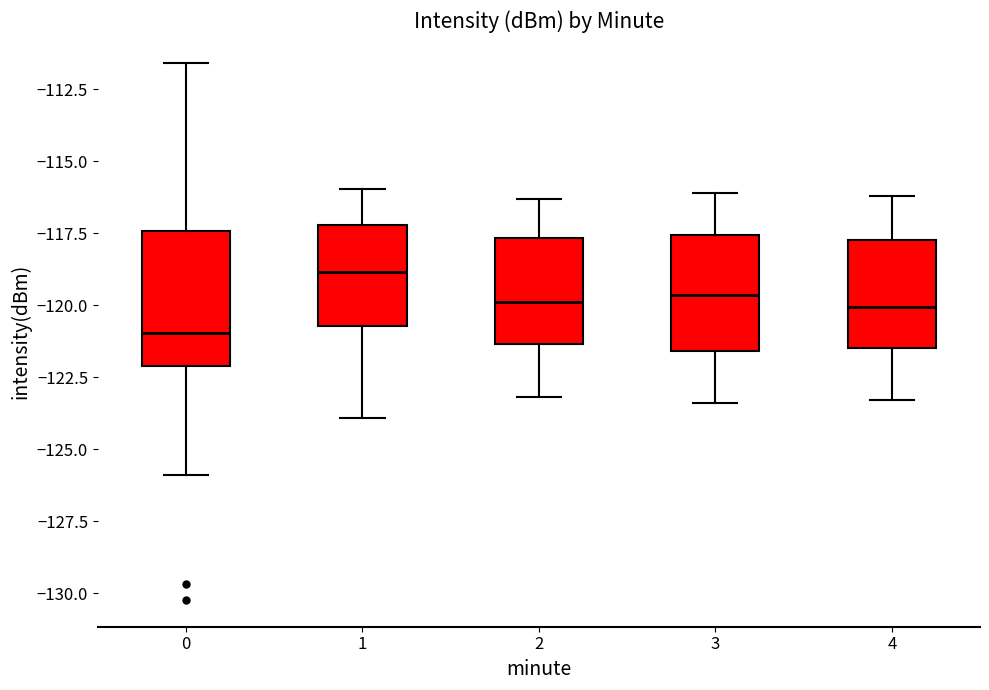

Which box has the lowest median line?

0